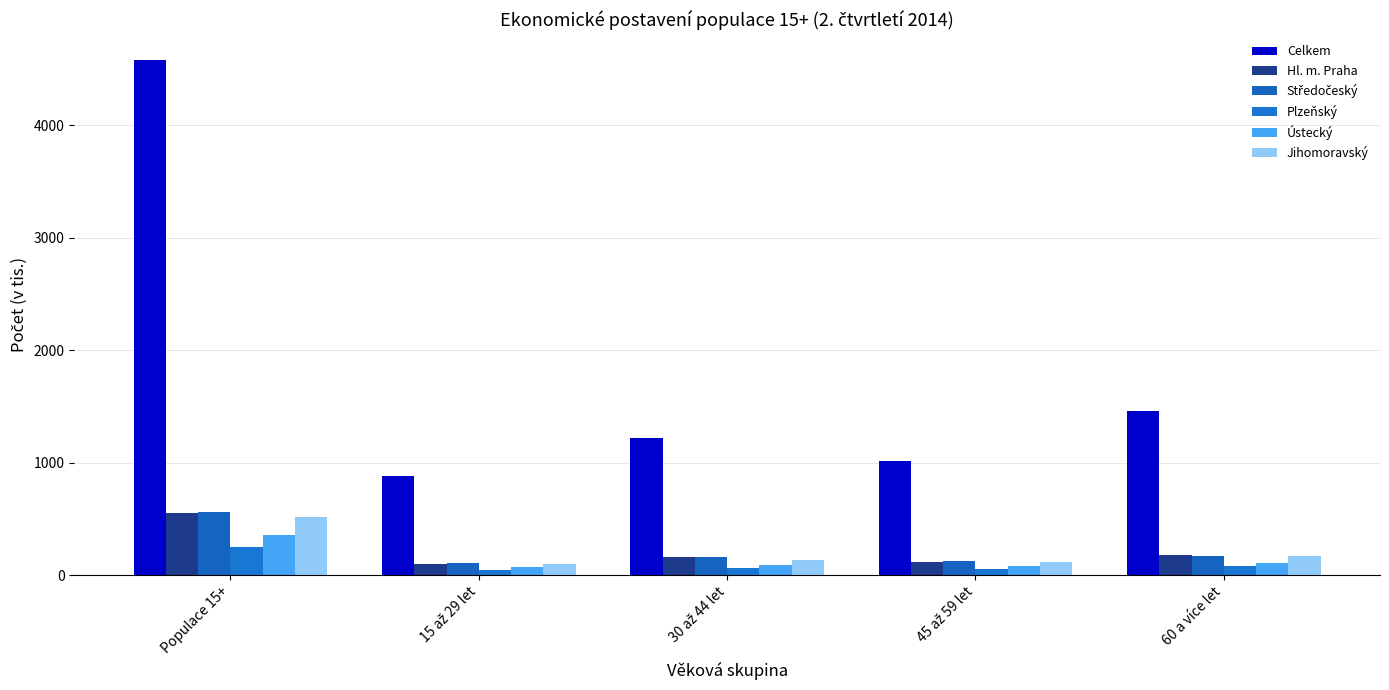

Where is Ústecký nearest to the value 211?

60 a více let